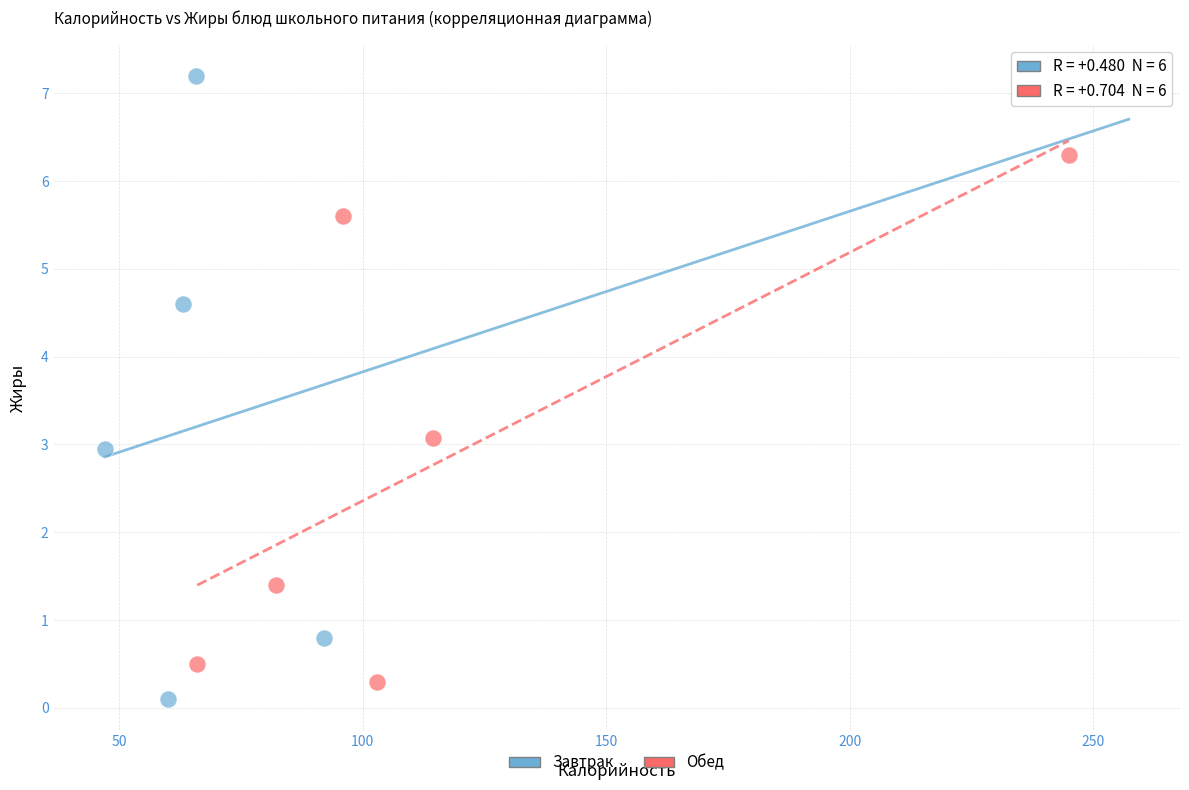

Which series contains the lowest Y value?

Завтрак